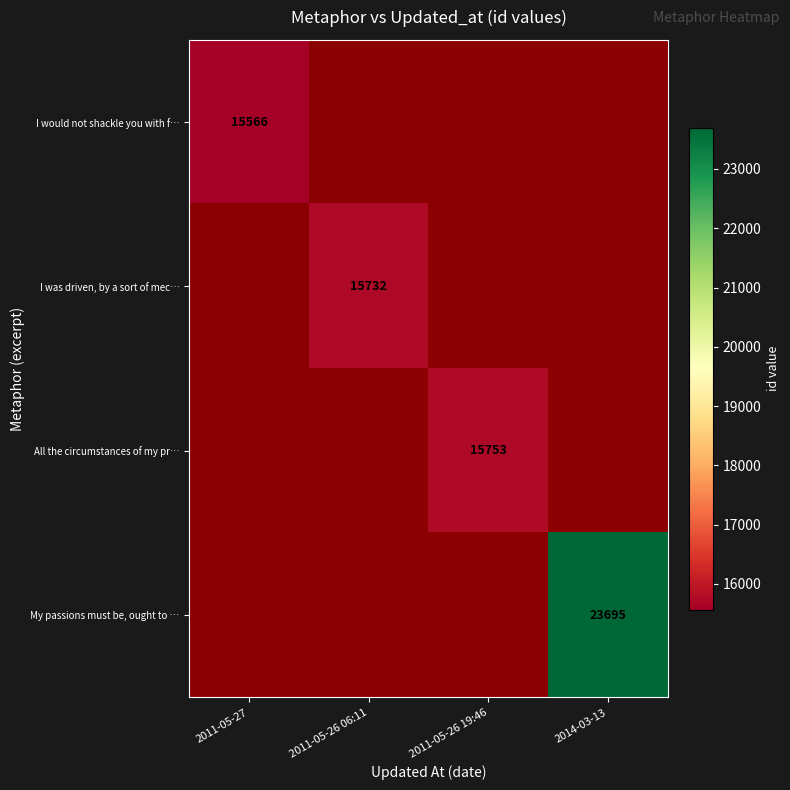

How many distinct data groups are displayed?

4